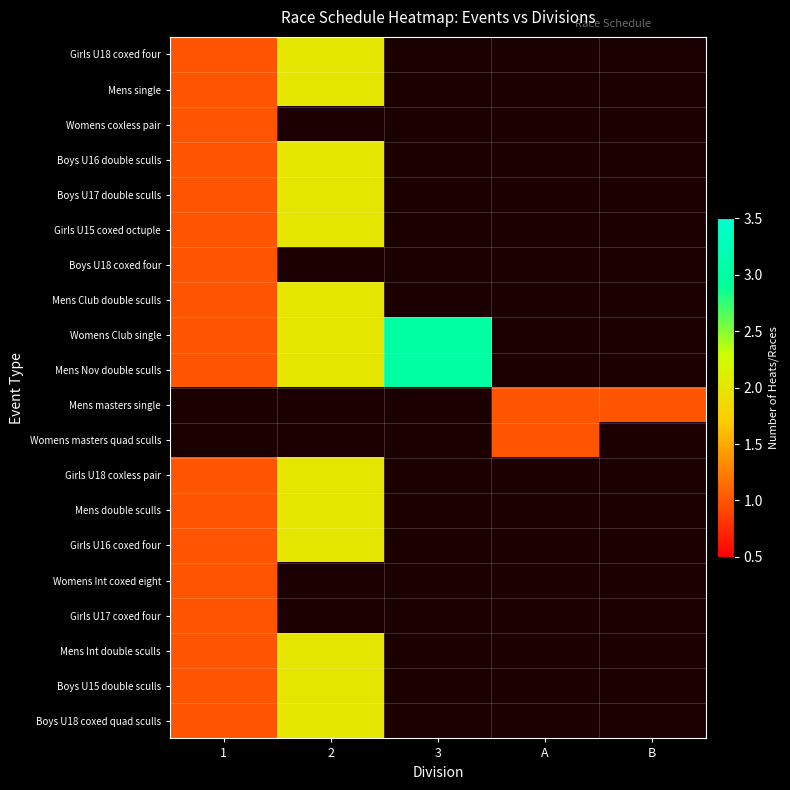

Which series has the largest range (max minus min)?

Womens Club single